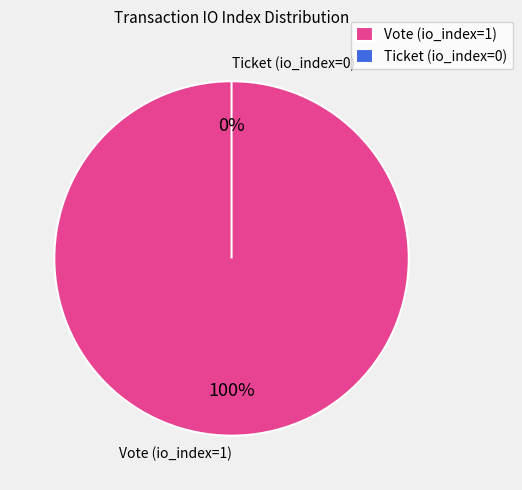

Which category has the biggest portion of the pie?

Vote (io_index=1)